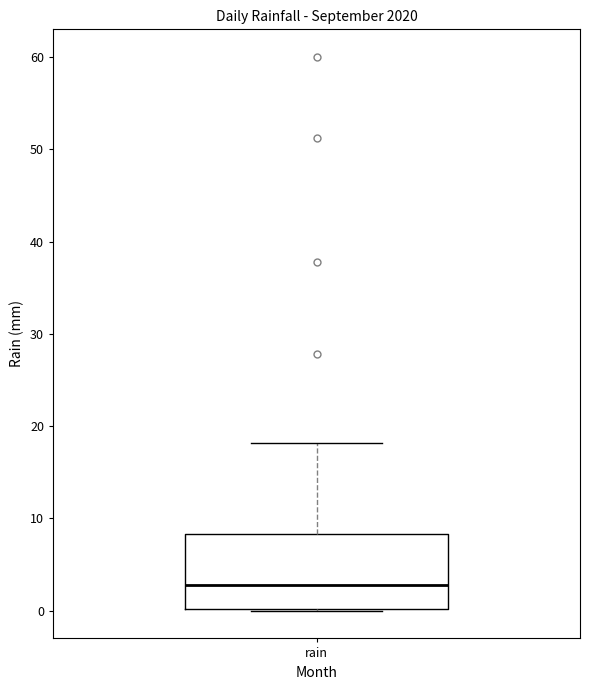

Transcribe this box plot: give where the median line is, the range the box spans, and where the two whiskers end, as read against the y-axis. The values are not printed on the chart, so give them approximately, as read against the axis.

median 3, box 0 to 8, whiskers 0 to 18